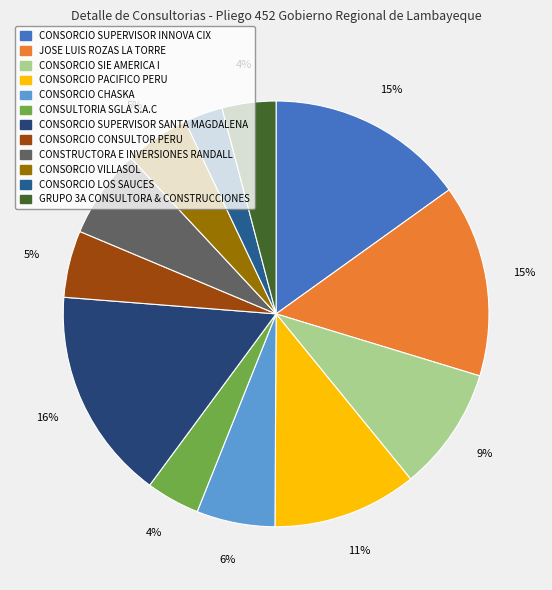

What portion of the pie excludes CONSTRUCTORA E INVERSIONES RANDALL?

93.3%